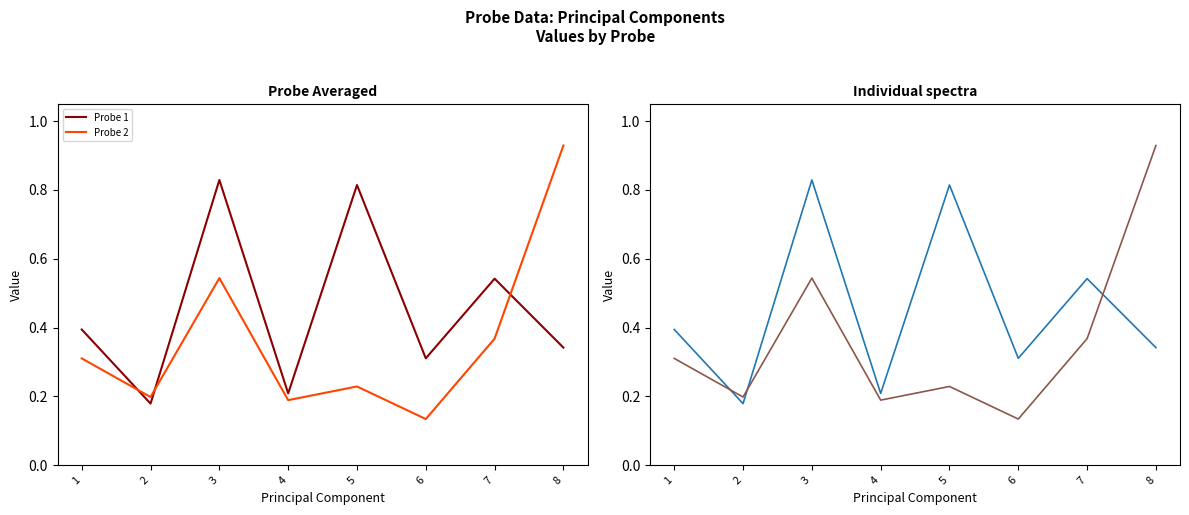

How many Probe 1 values are between 0 and 1?

8